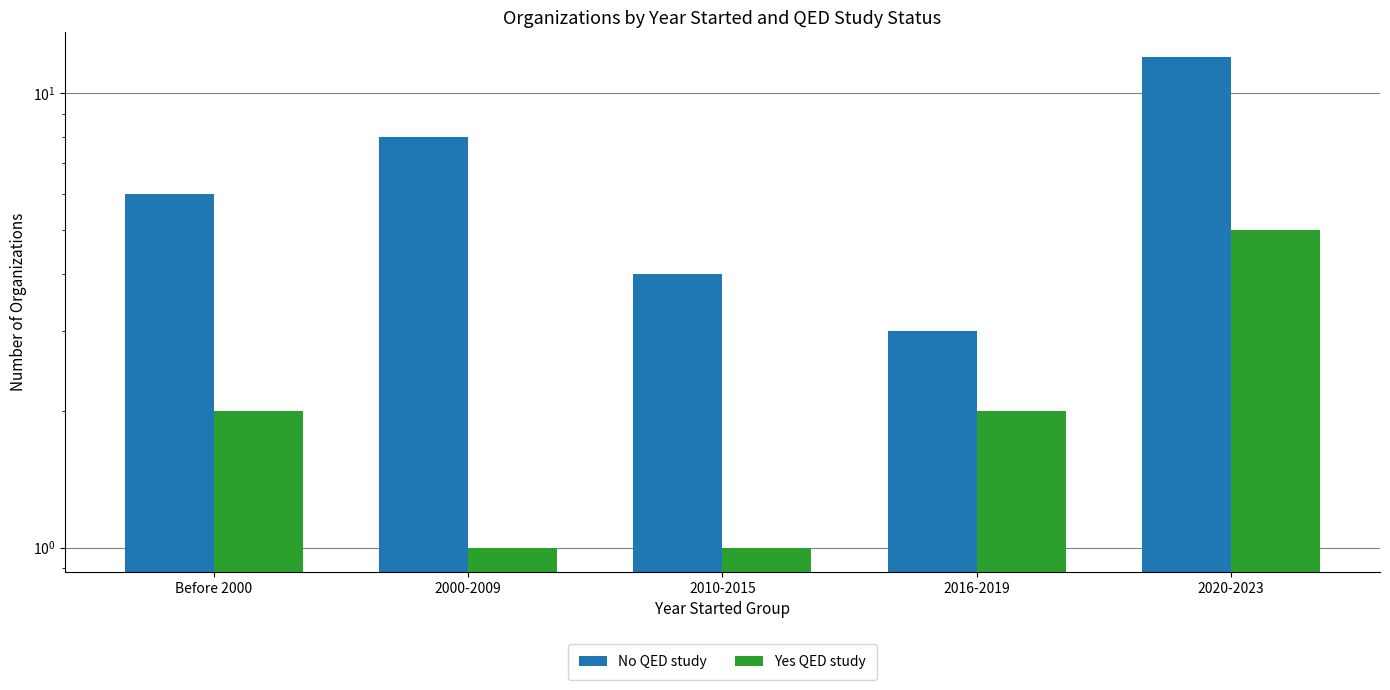

Which has a higher value, 2000-2009 or Before 2000?

2000-2009